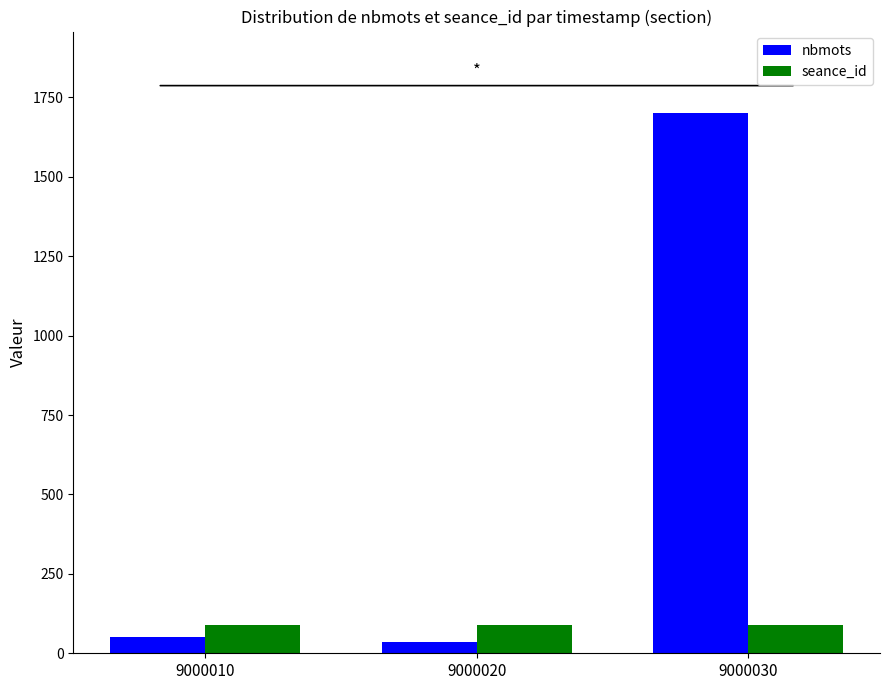

Are the bars horizontal?

No